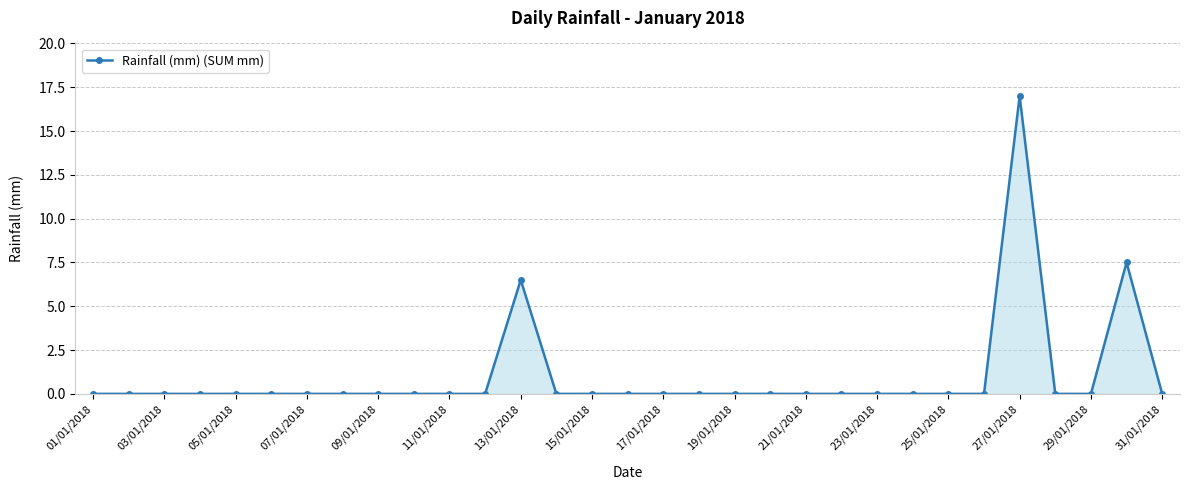

How many distinct data groups are displayed?

1